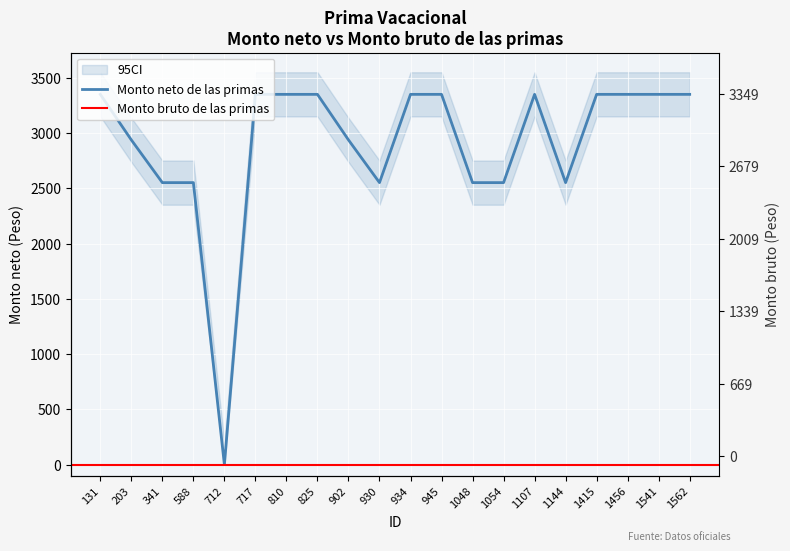

Reading left to right, what are all the values shown in this chart?

131=3349.3	203=2937.2	341=2550.9	588=2550.9	712=0.0	717=3349.3	810=3349.3	825=3349.3	902=2937.2	930=2550.9	934=3349.3	945=3349.3	1048=2550.9	1054=2550.9	1107=3349.3	1144=2550.9	1415=3349.3	1456=3349.3	1541=3349.3	1562=3349.3